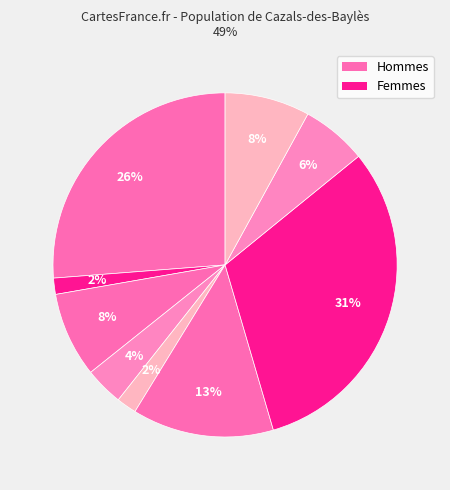

How many segments does this pie chart have?

9